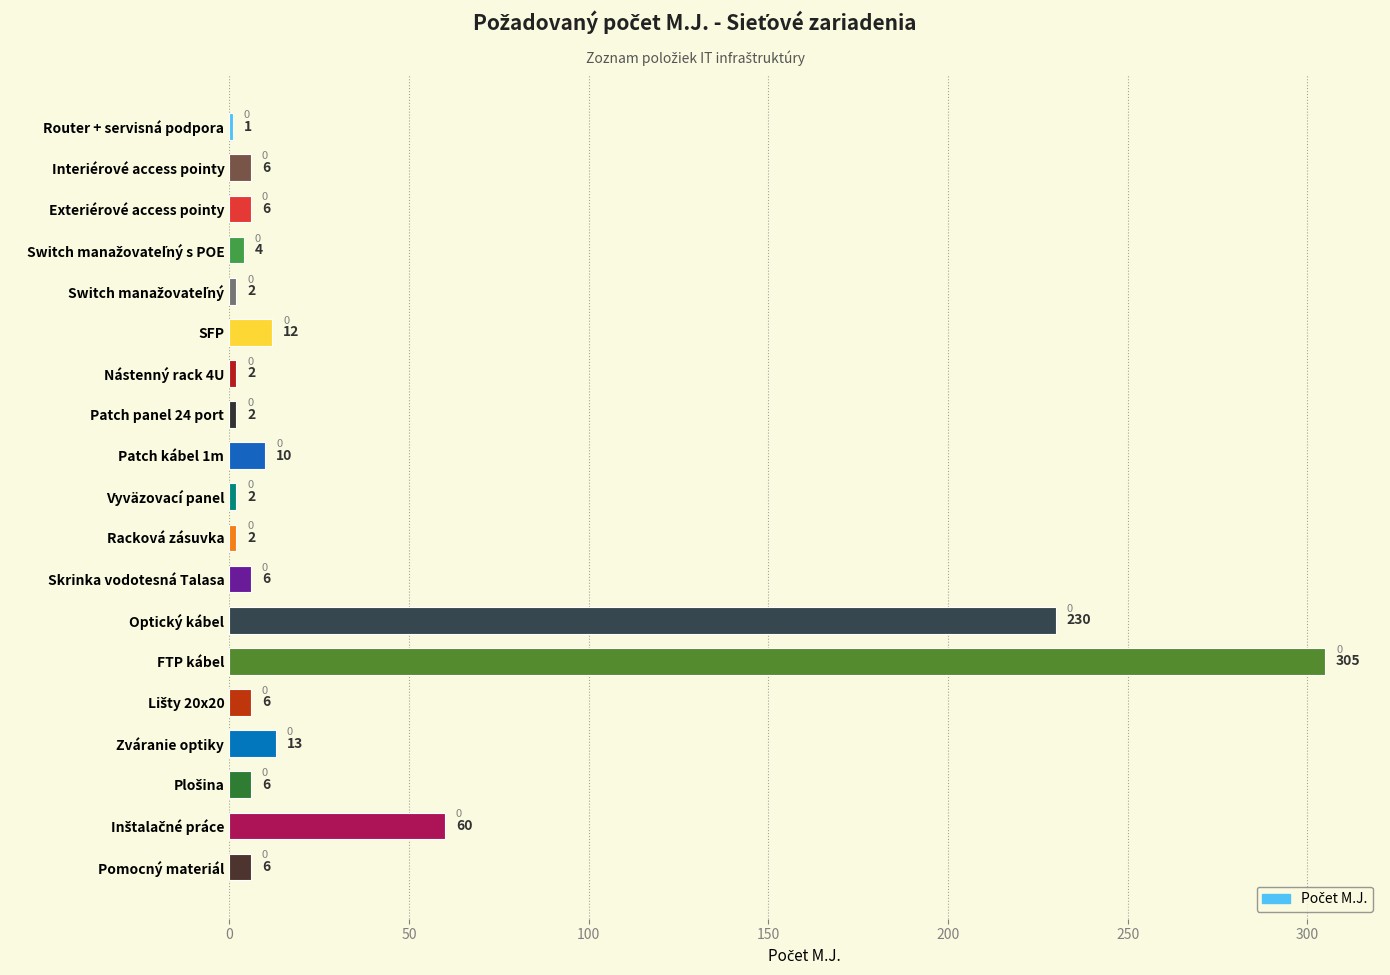

Are the bars grouped side by side (vs. stacked)?

No